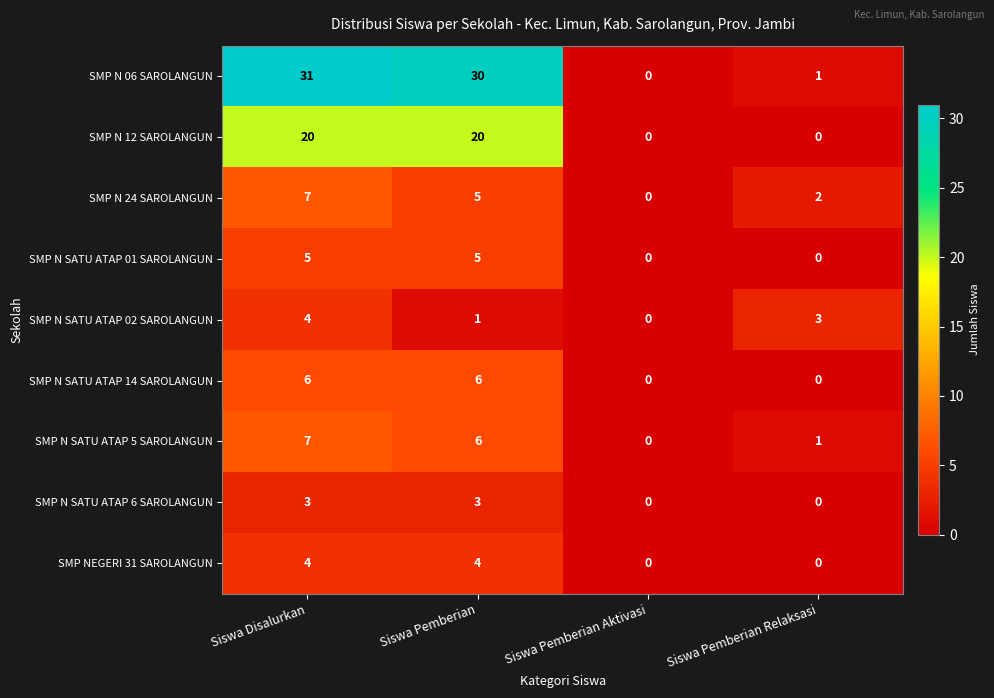

What is the total value across all series at Siswa Pemberian?

80